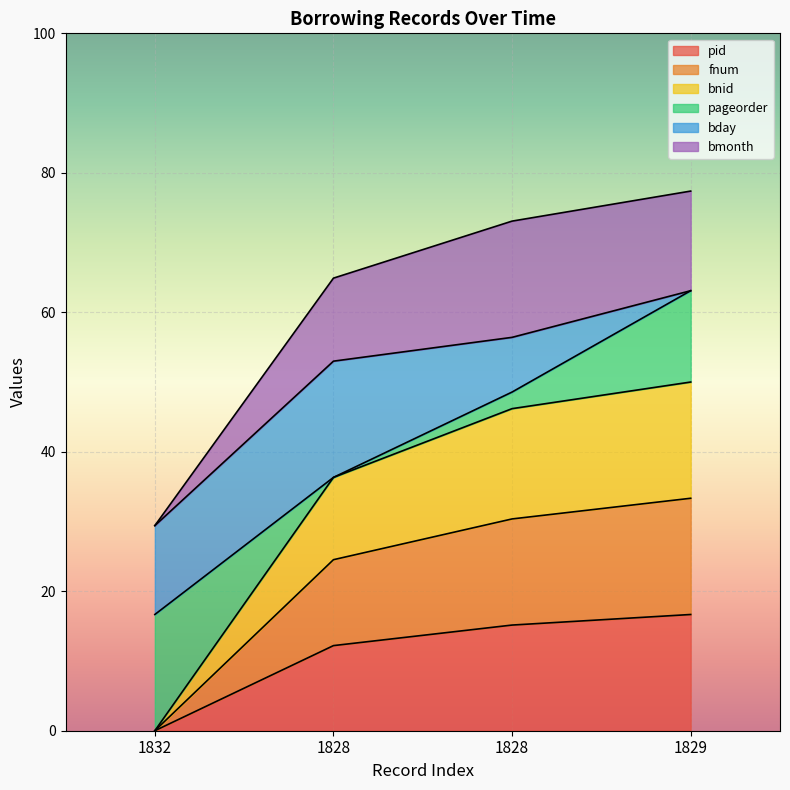

Does the chart display data point markers on the line(s)?

No